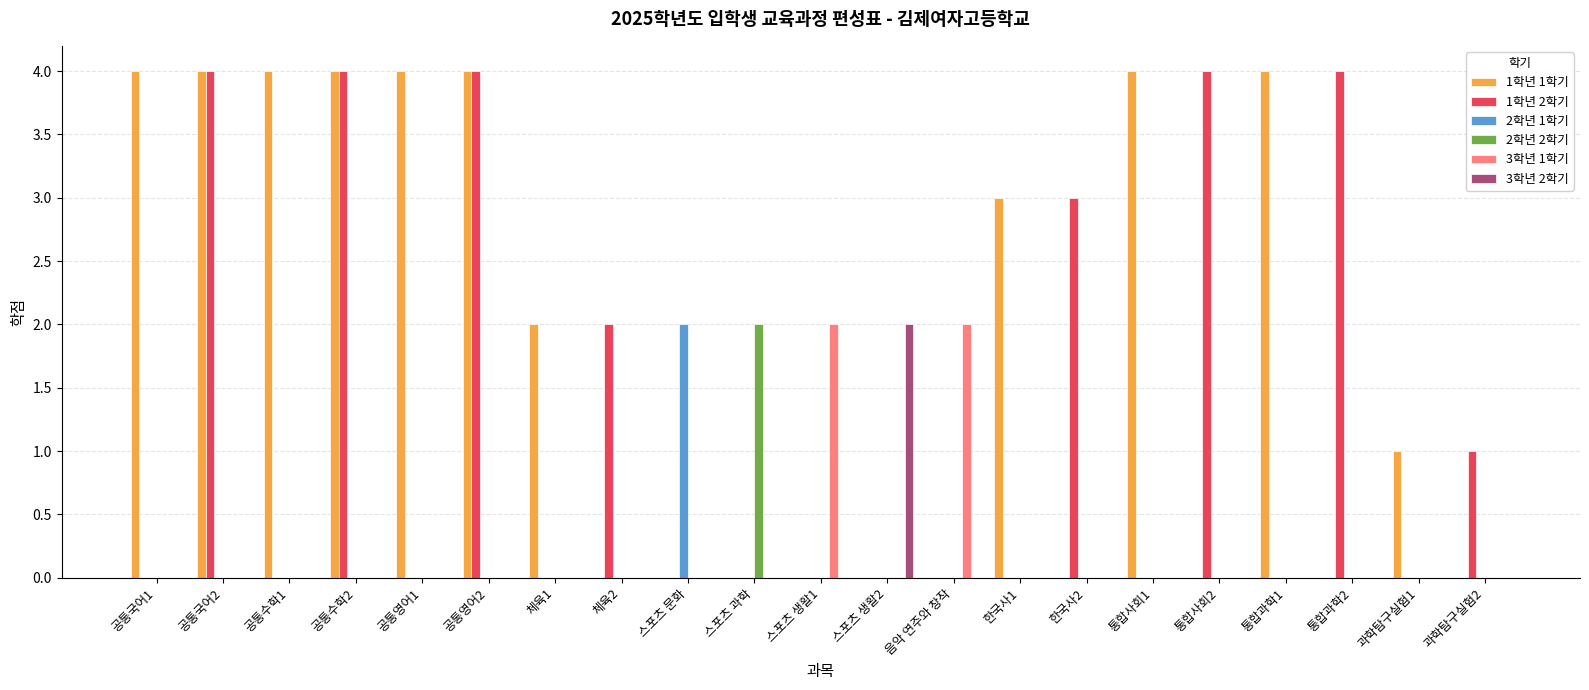

The value of 2학년 2학기 at 스포츠 과학 is 4. True or false?

False